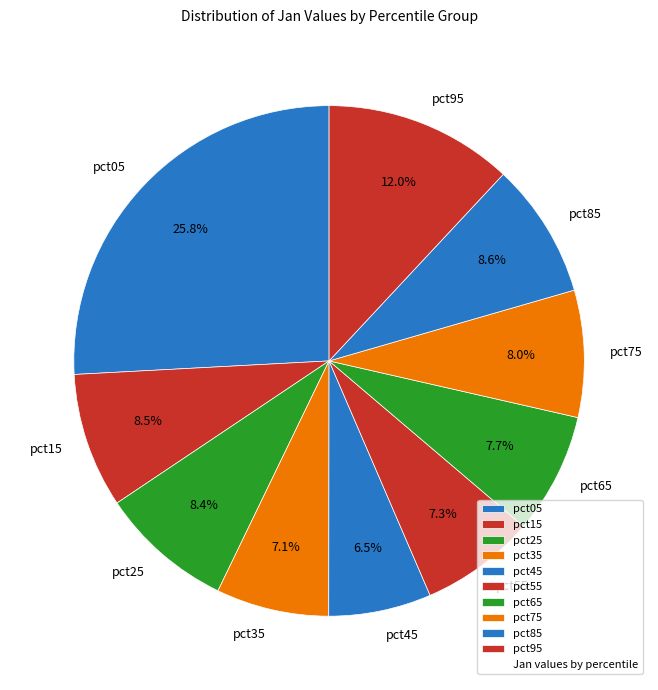

To the nearest percent, what is the combined percentage of pct05 and pct75?

34%